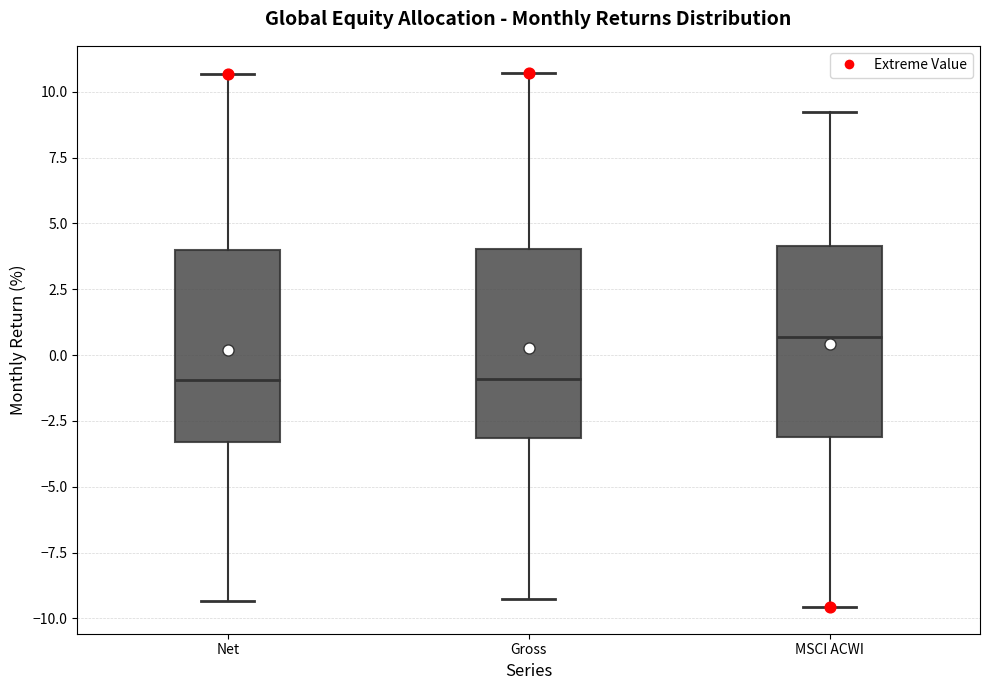

Which box's median line is the highest?

MSCI ACWI